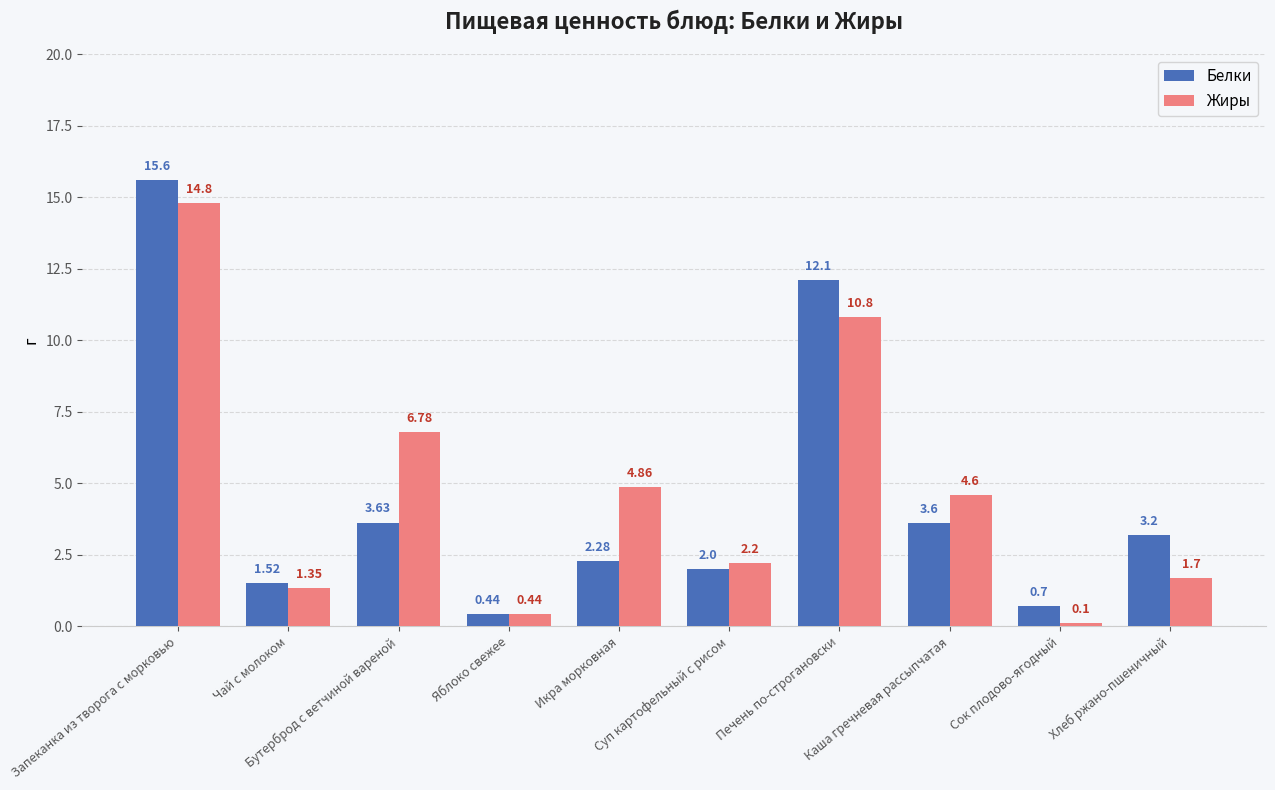

What are all the series names shown in the legend?

Белки, Жиры